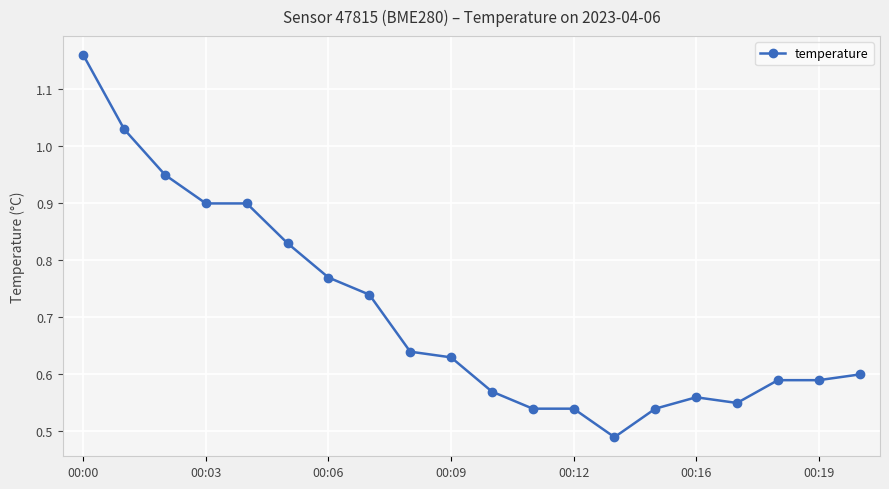

What is the sum of all values?

14.1